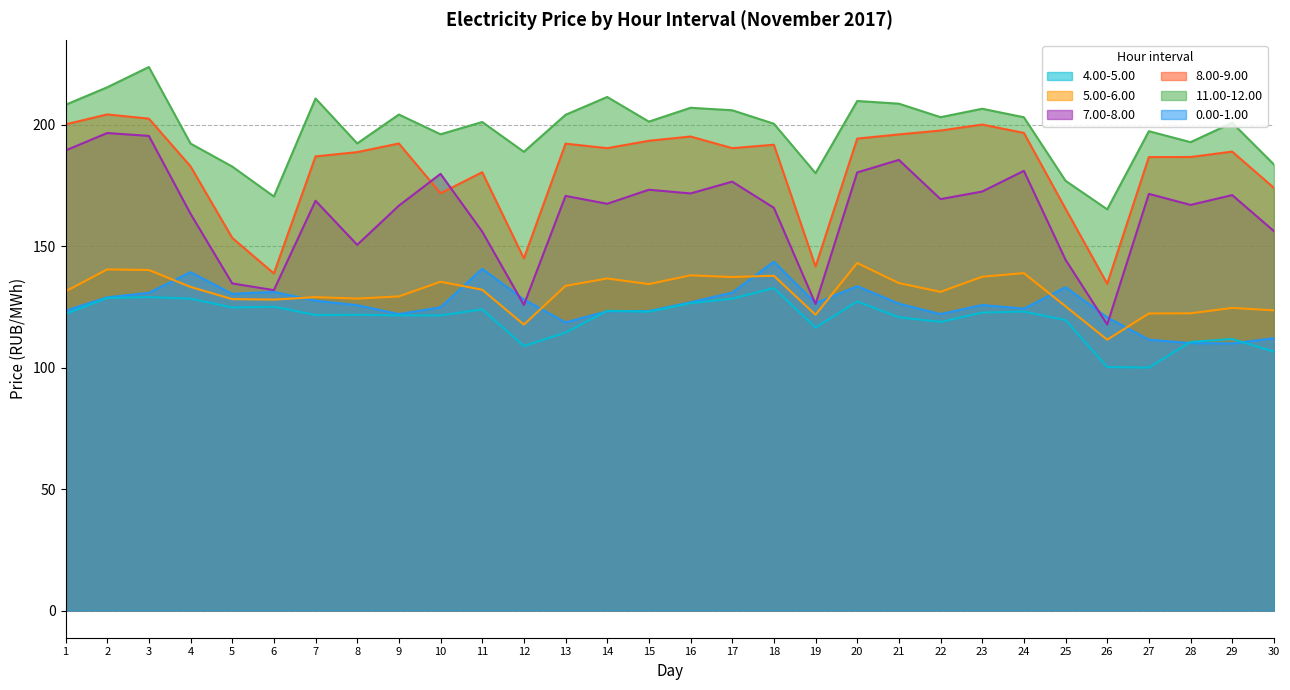

What is the spread (max minus min) of values at 20?

82.5